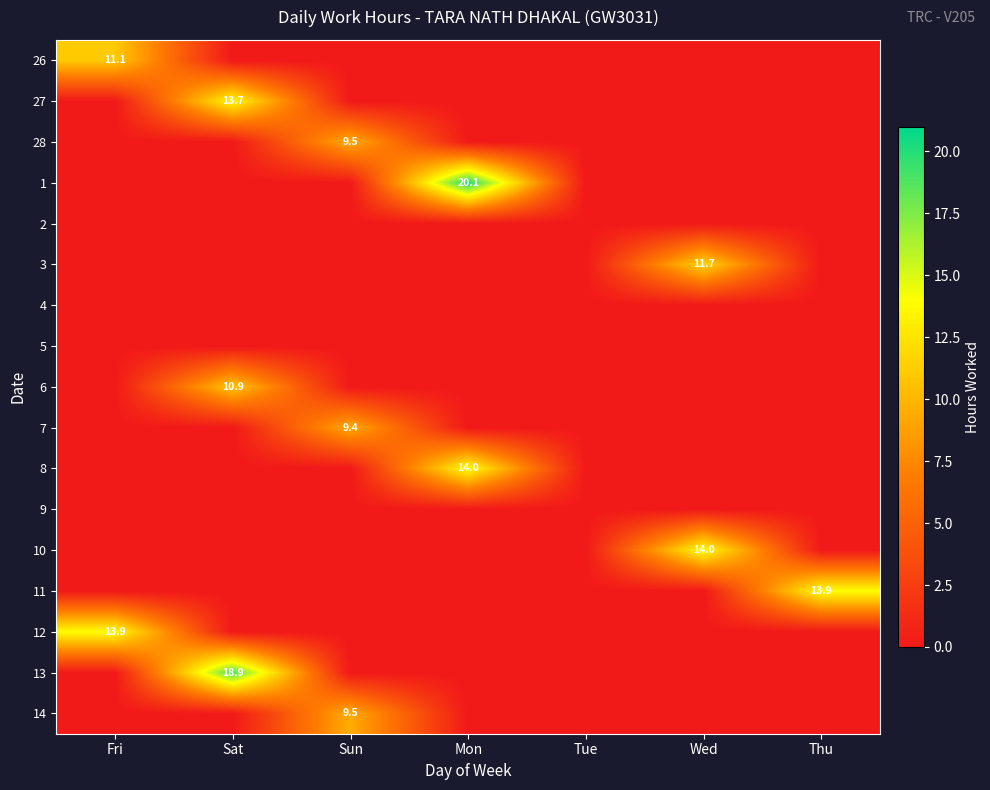

The 14 series shows 12.8 at Sun. True or false?

False